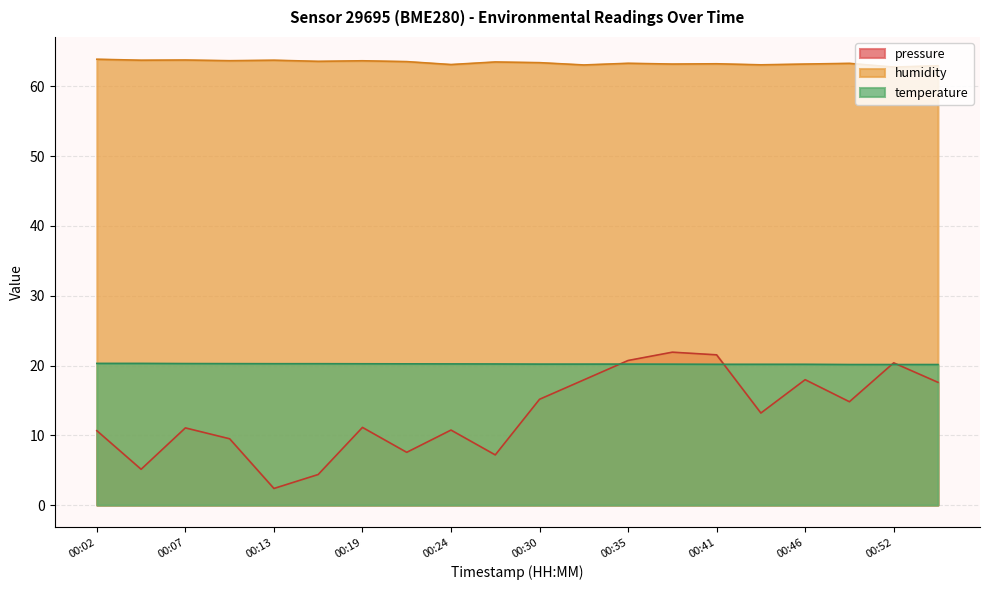

How many categories are shown in the chart?

20